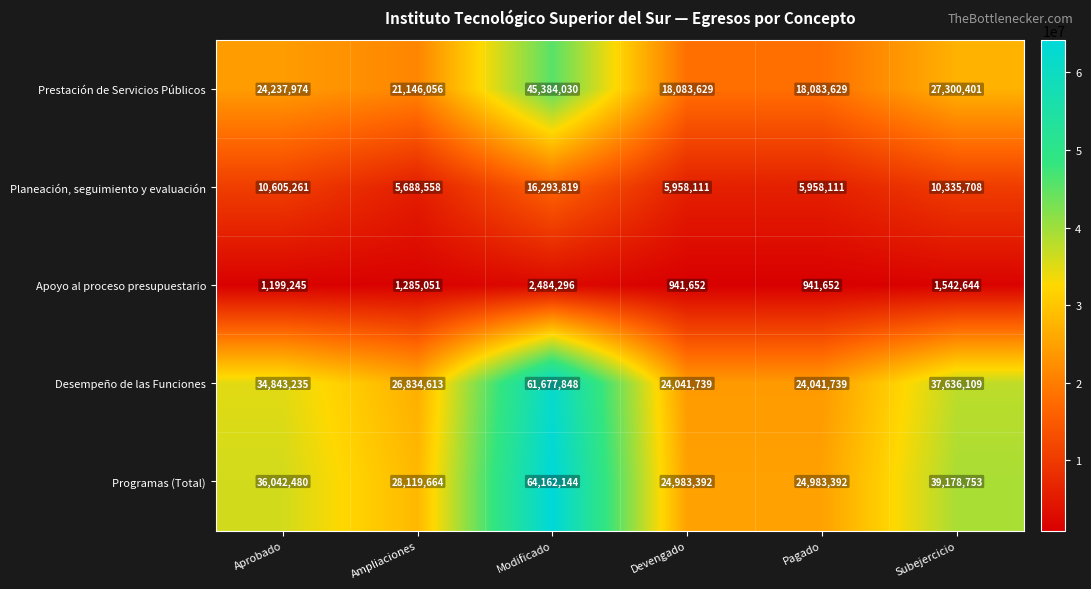

Reading right to left, extract all data points from this chart.

Prestación de Servicios Públicos: 27300401	18083629	18083629	45384030	21146056	24237974
Planeación, seguimiento y evaluación: 10335708	5958111	5958111	16293819	5688558	10605261
Apoyo al proceso presupuestario: 1542644	941652	941652	2484296	1285051	1199245
Desempeño de las Funciones: 37636109	24041739	24041739	61677848	26834613	34843235
Programas (Total): 39178753	24983392	24983392	64162144	28119664	36042480